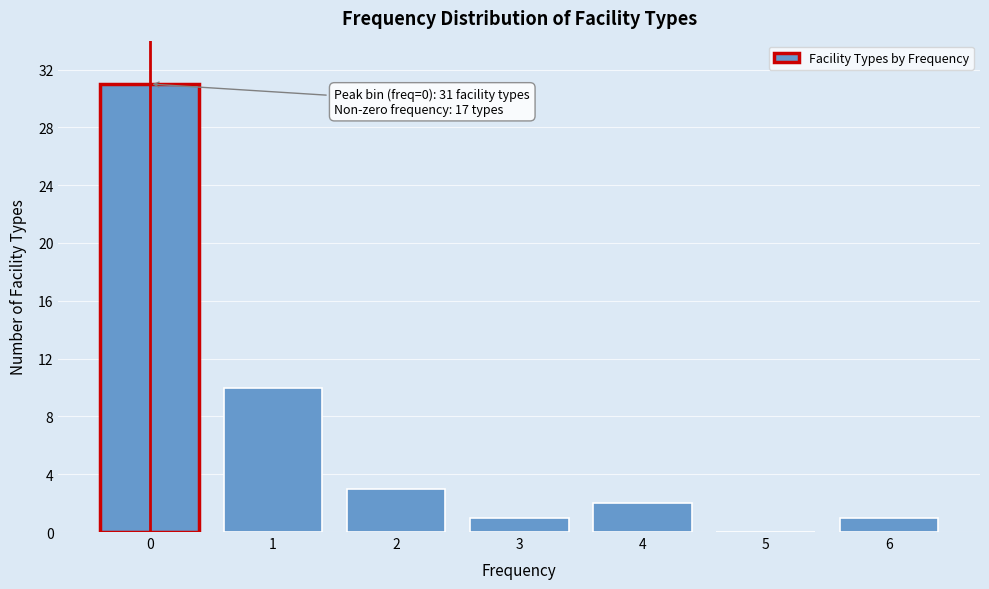

Reading right to left, transcribe all the data shown in this chart.

6=1	5=0	4=2	3=1	2=3	1=10	0=31